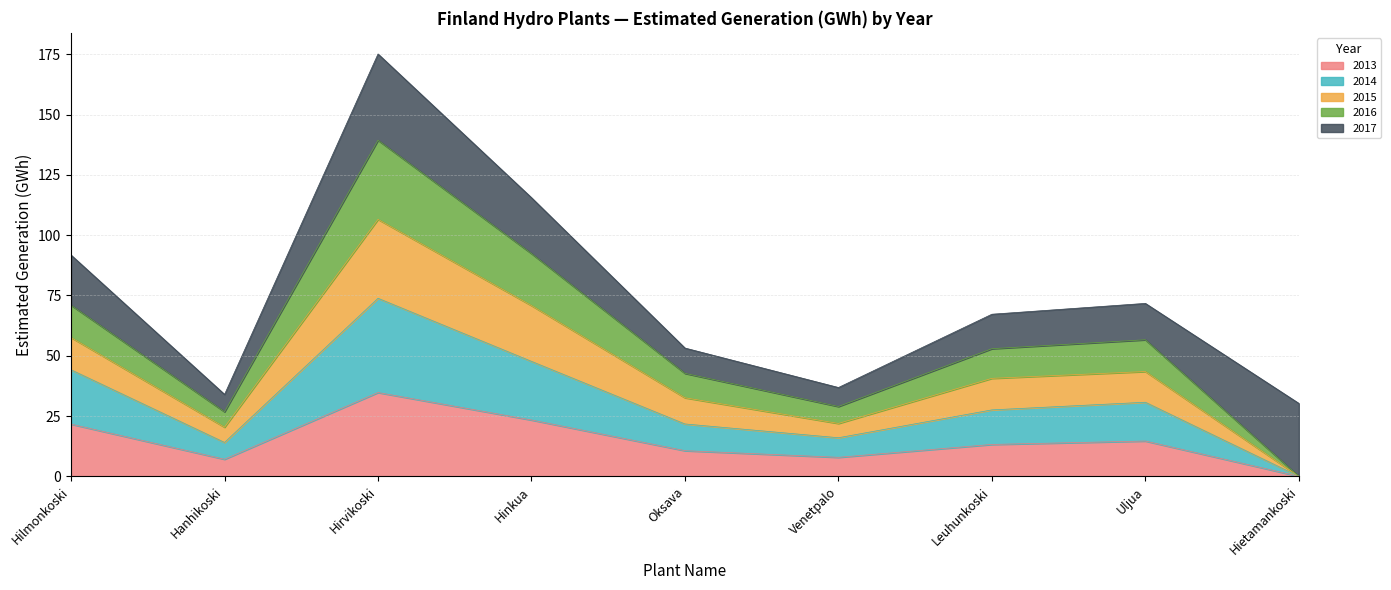

What is the label of the 5th point from the left?

Oksava